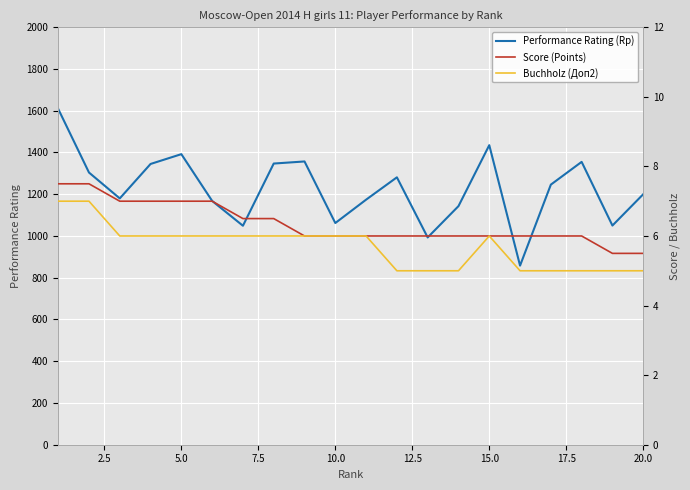

What is the difference between the maximum and minimum values in the Performance Rating (Rp) series?

751